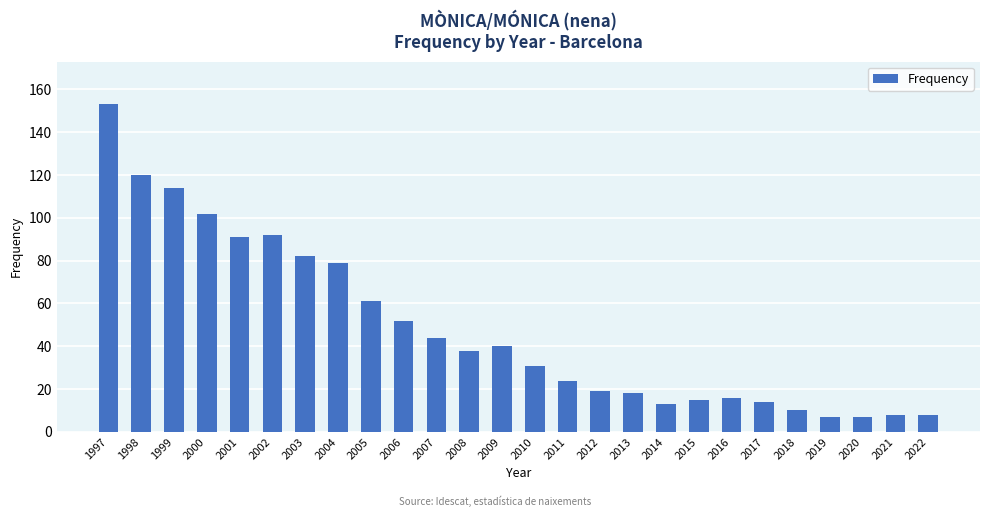

Which label corresponds to the largest value in the chart?

1997